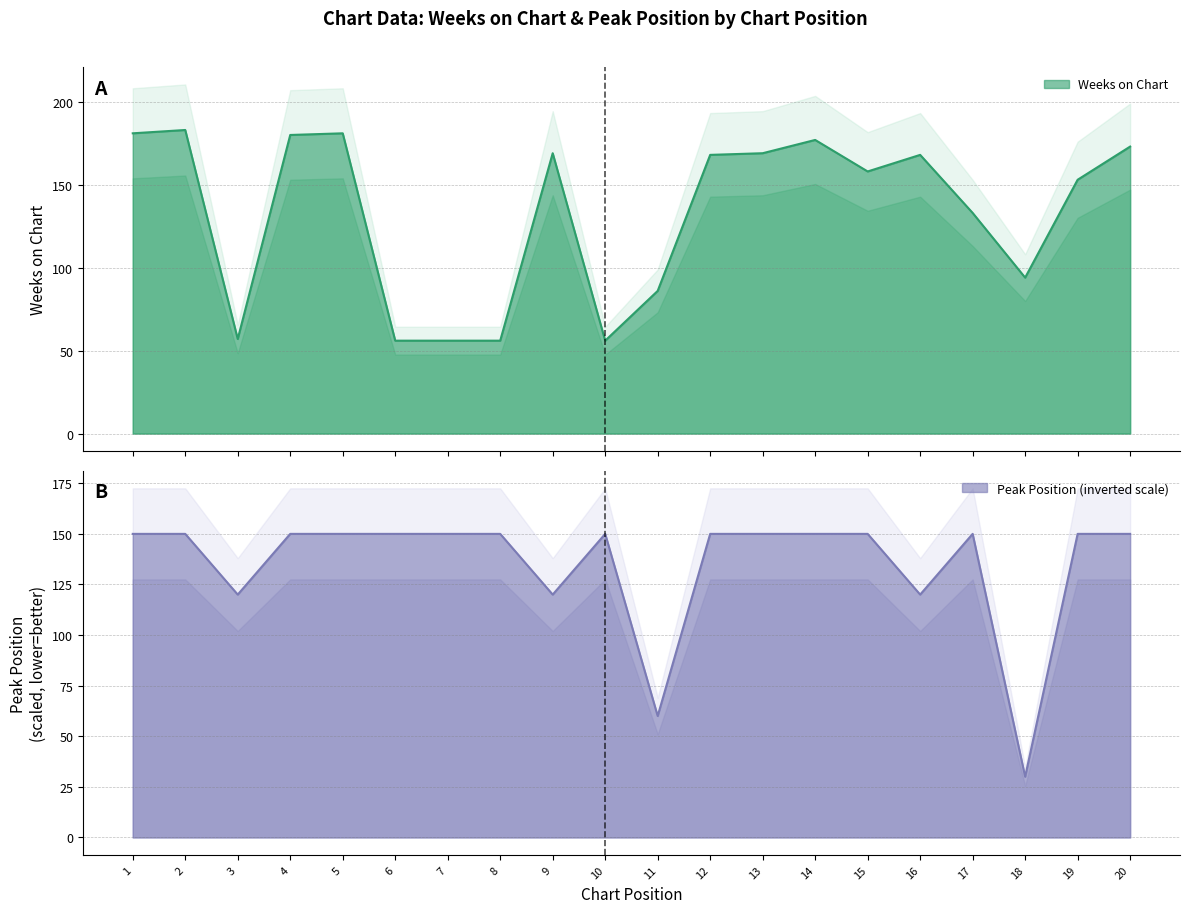

Reading left to right, transcribe all the data shown in this chart.

Weeks on Chart: 1=181	2=183	3=57	4=180	5=181	6=56	7=56	8=56	9=169	10=56	11=86	12=168	13=169	14=177	15=158	16=168	17=133	18=94	19=153	20=173
Peak Position: 1=150	2=150	3=120	4=150	5=150	6=150	7=150	8=150	9=120	10=150	11=60	12=150	13=150	14=150	15=150	16=120	17=150	18=30	19=150	20=150